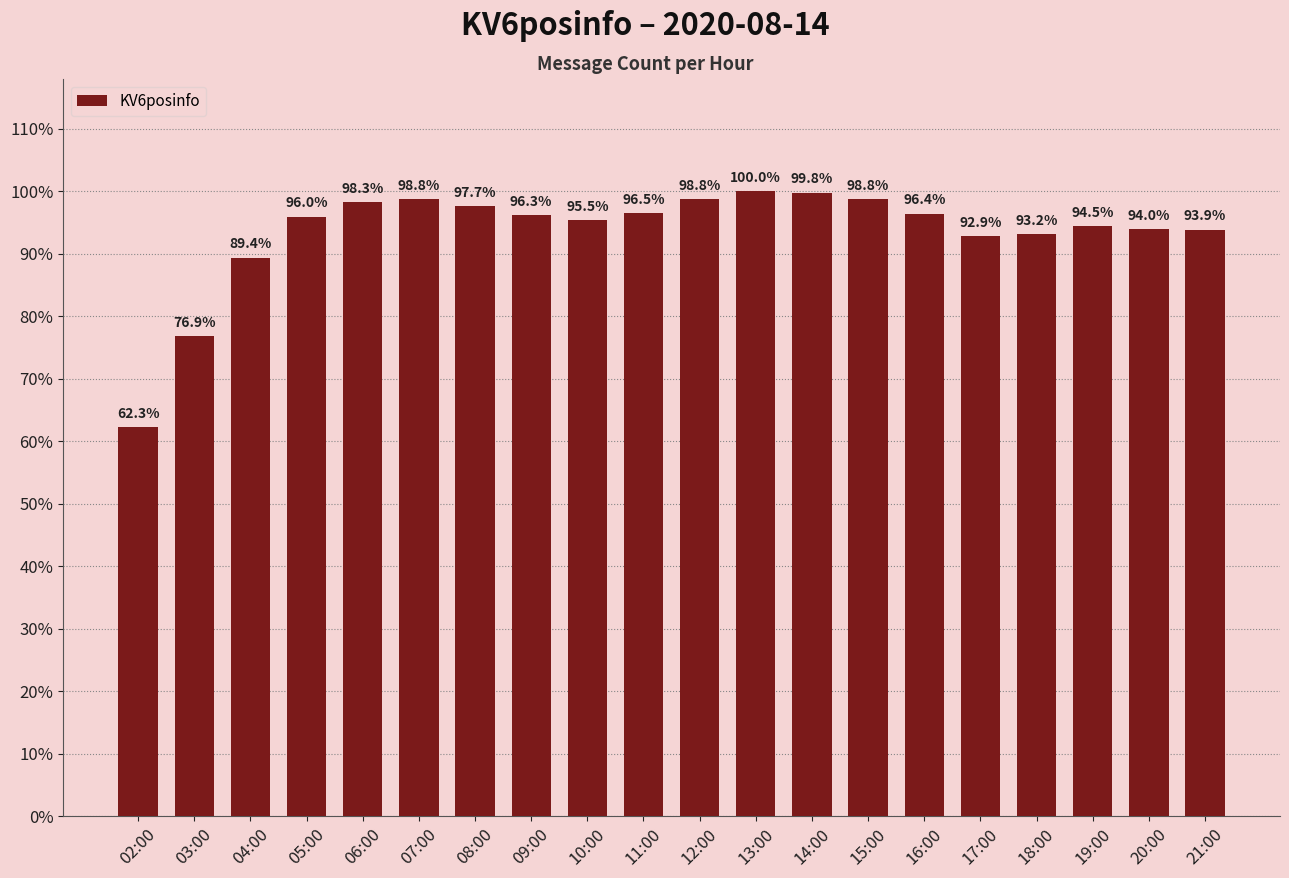

What position from the right is 05:00?

17